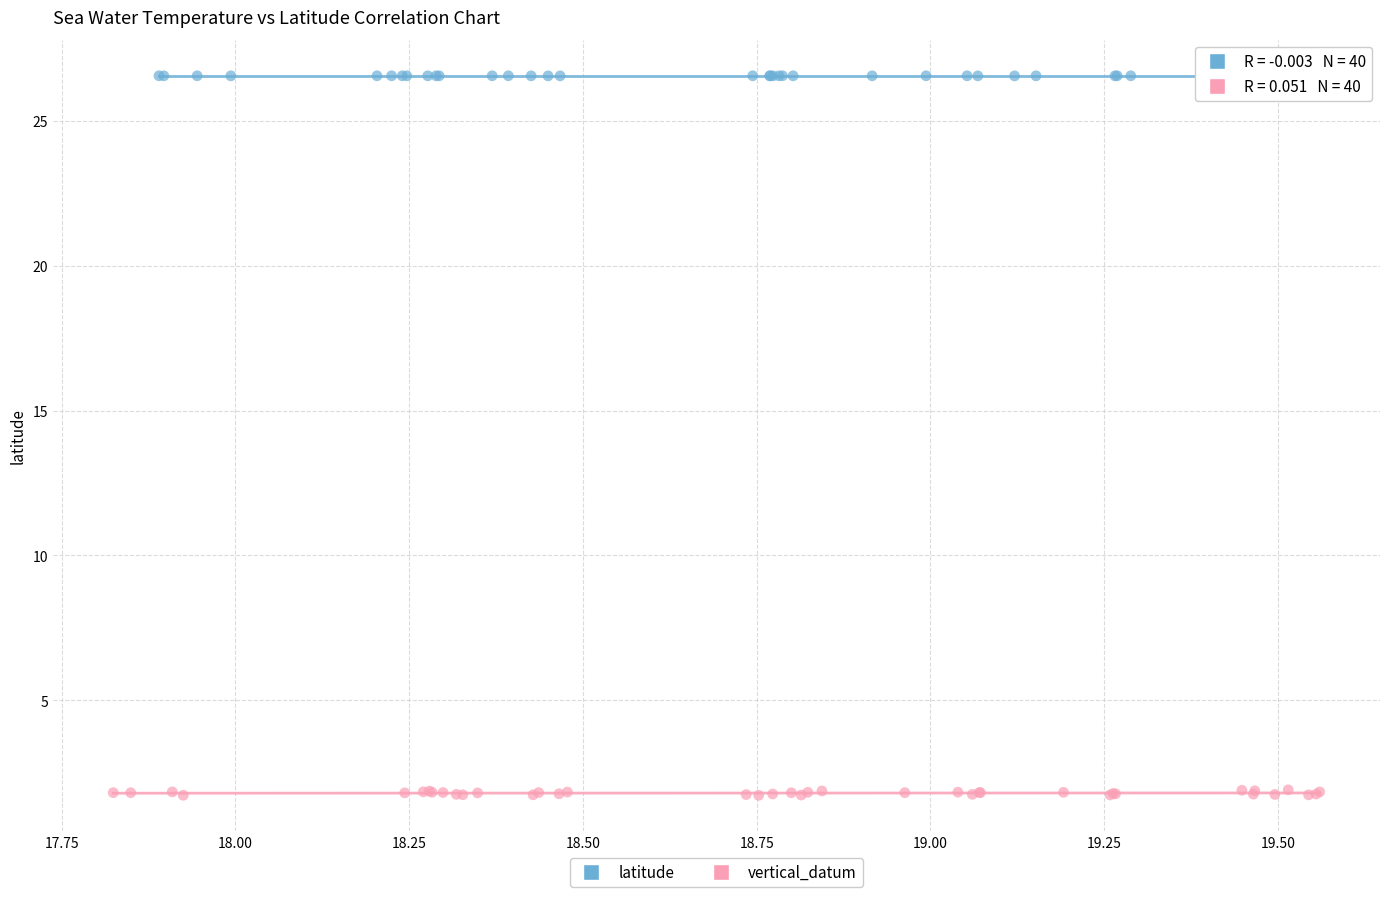

What are all the series names shown in the legend?

latitude, vertical_datum